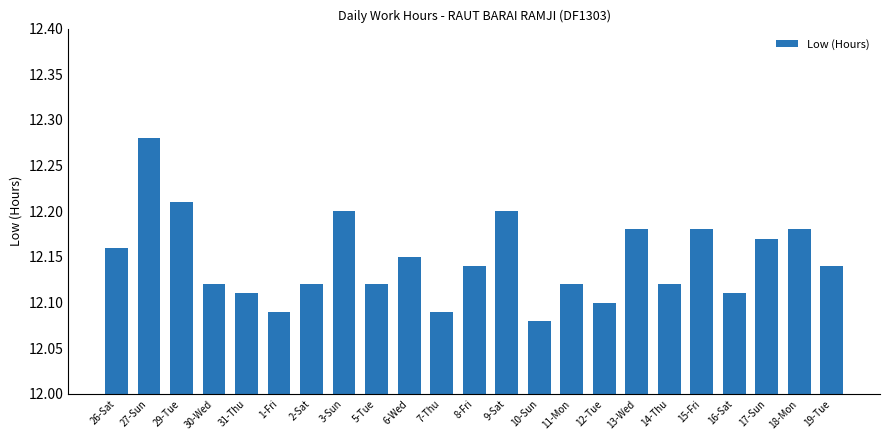

Where is the data nearest to the value 12?

10-Sun